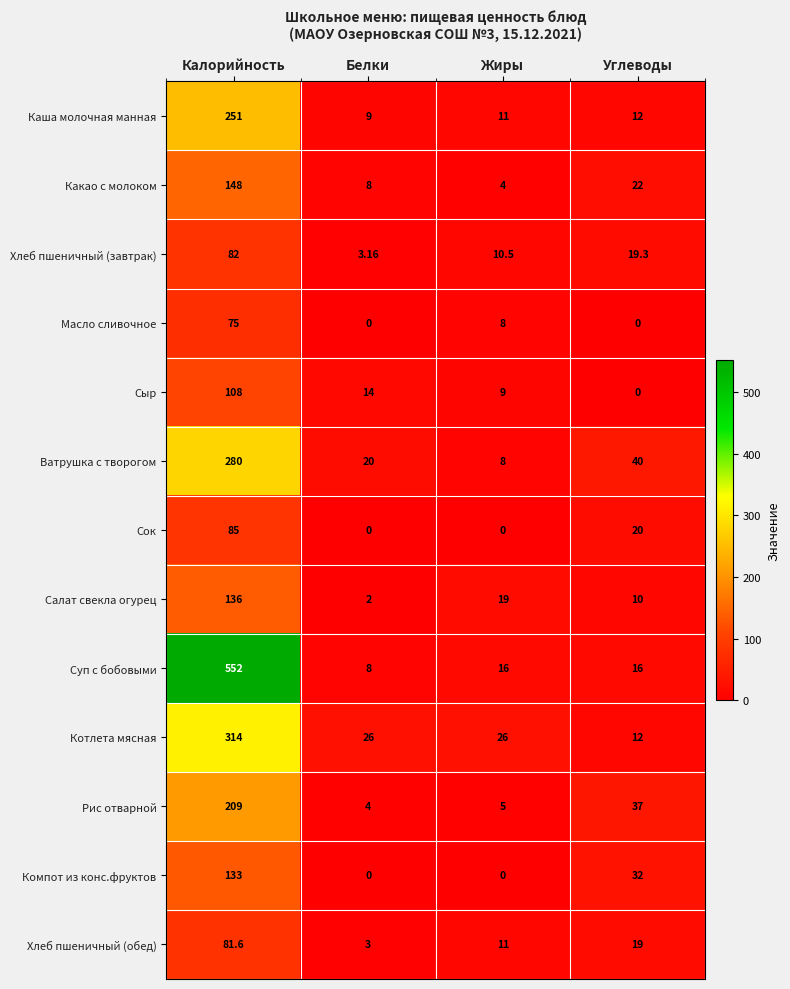

Where does the Котлета мясная series first go above 26?

Калорийность